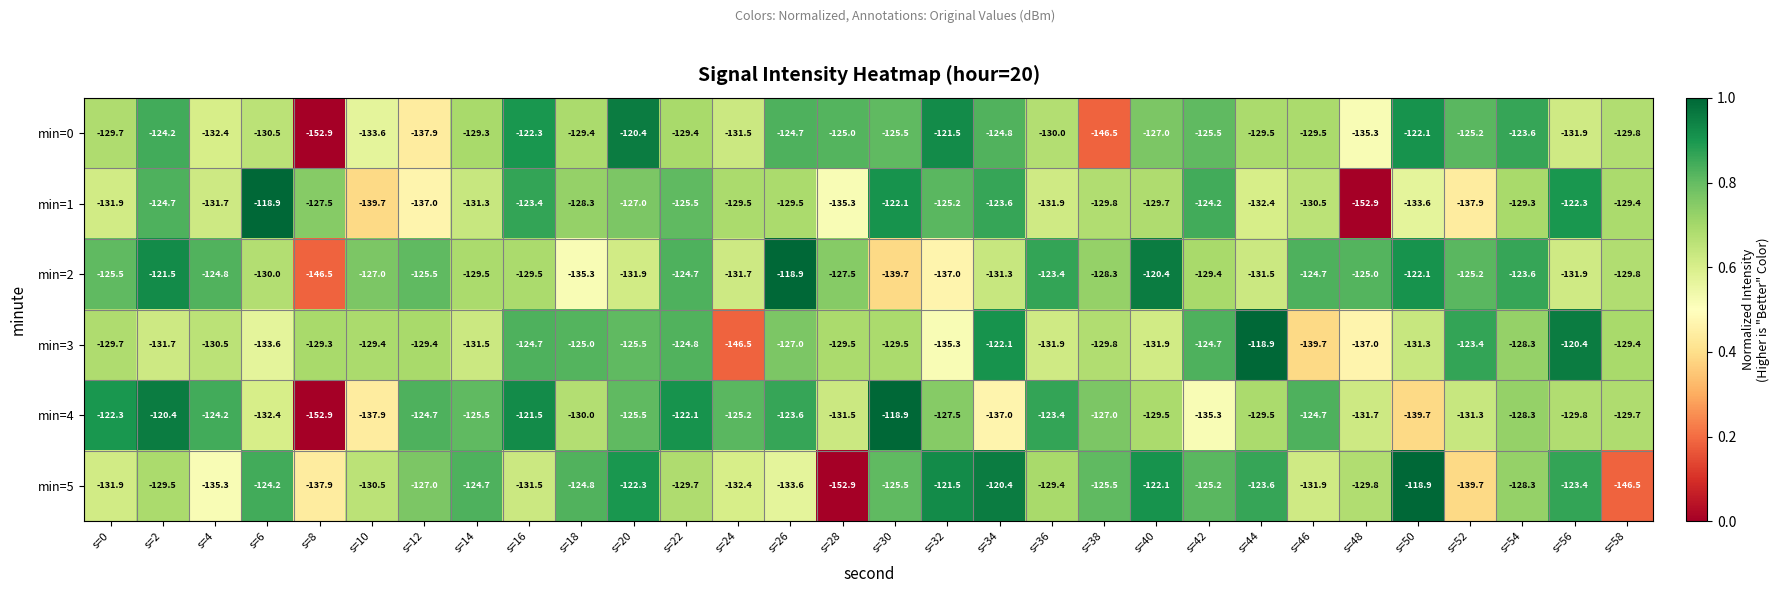

At s=14, list the series in order from smallest to largest.

min=3, min=1, min=2, min=0, min=4, min=5